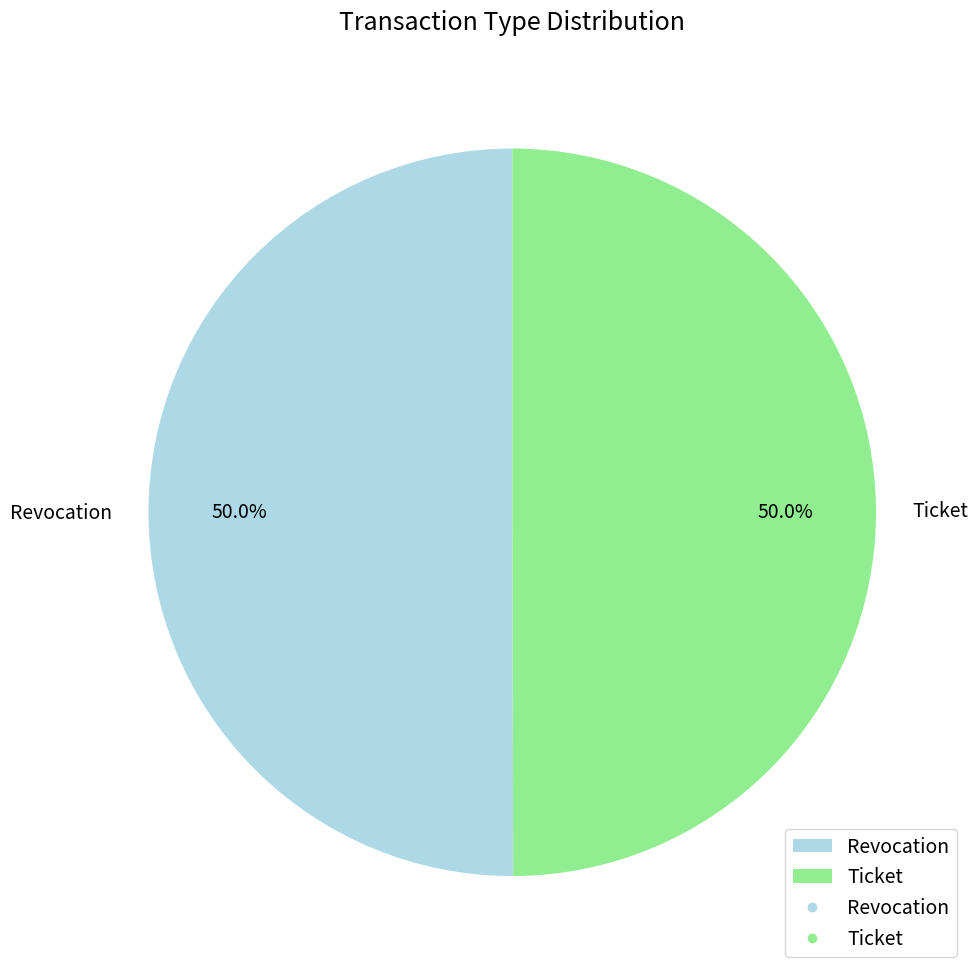

Count the number of slices in the pie.

2